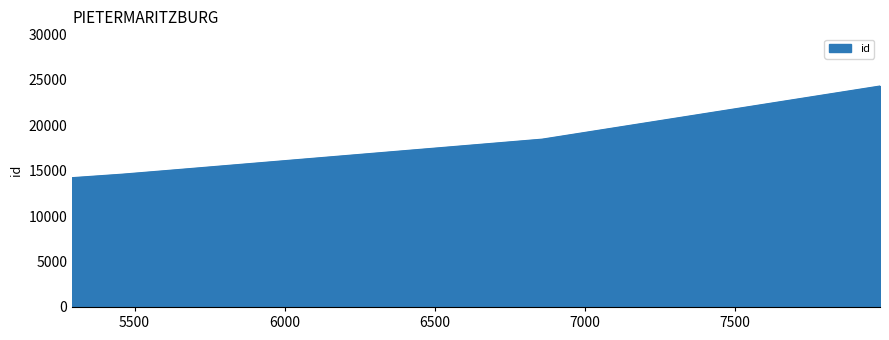

What is the difference between the maximum and second lowest values?

9751